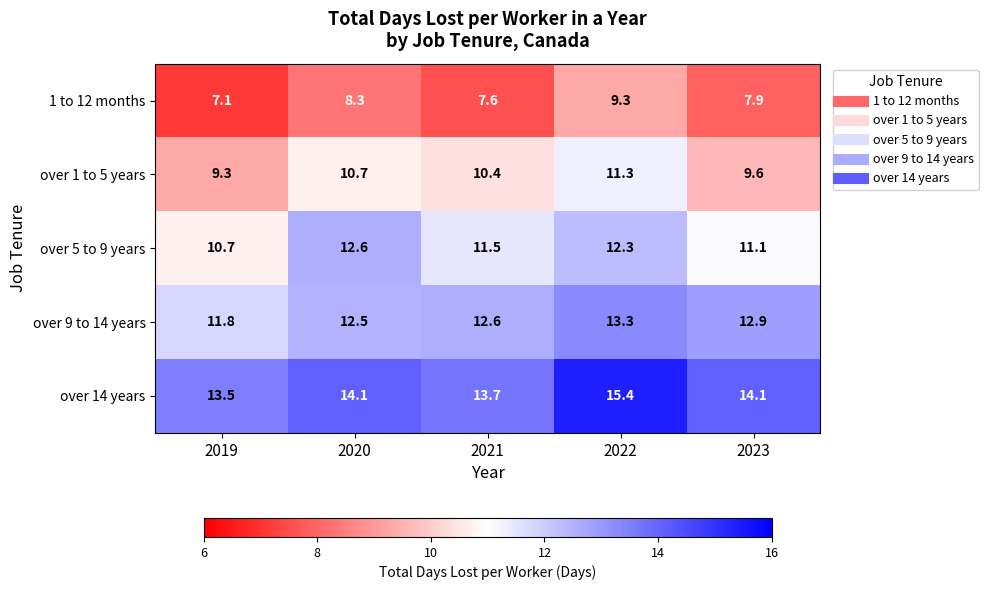

Which series changed the most between 2020 and 2023?

over 5 to 9 years